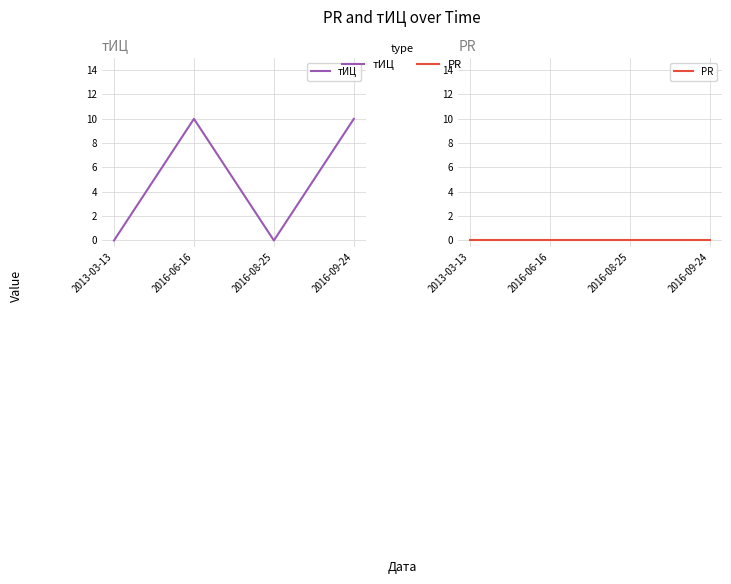

Reading right to left, transcribe all the data shown in this chart.

тИЦ: 2016-09-24=10	2016-08-25=0	2016-06-16=10	2013-03-13=0
PR: 2016-09-24=0	2016-08-25=0	2016-06-16=0	2013-03-13=0